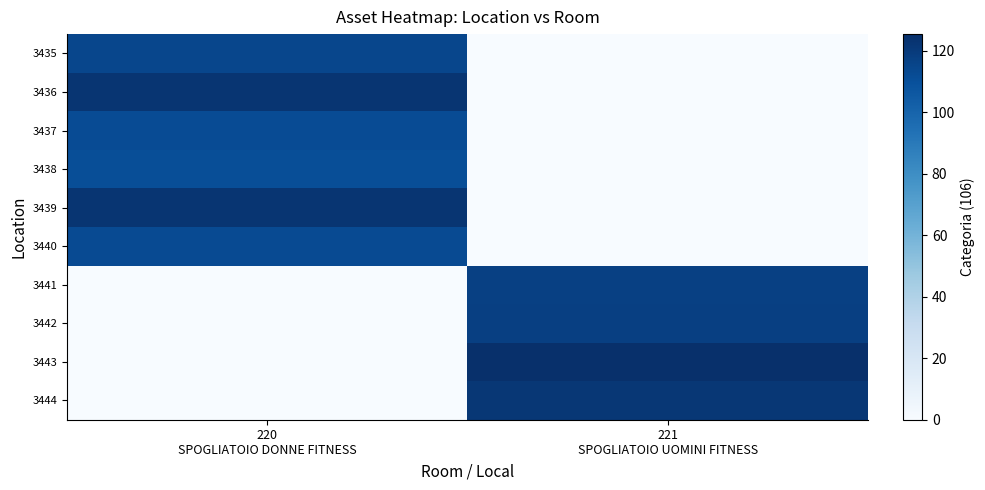

Reading left to right, list all the values displayed in this chart.

3435: 220
SPOGLIATOIO DONNE FITNESS=114.5	221
SPOGLIATOIO UOMINI FITNESS=0.0
3436: 220
SPOGLIATOIO DONNE FITNESS=122.6	221
SPOGLIATOIO UOMINI FITNESS=0.0
3437: 220
SPOGLIATOIO DONNE FITNESS=112.1	221
SPOGLIATOIO UOMINI FITNESS=0.0
3438: 220
SPOGLIATOIO DONNE FITNESS=111.2	221
SPOGLIATOIO UOMINI FITNESS=0.0
3439: 220
SPOGLIATOIO DONNE FITNESS=123.0	221
SPOGLIATOIO UOMINI FITNESS=0.0
3440: 220
SPOGLIATOIO DONNE FITNESS=112.4	221
SPOGLIATOIO UOMINI FITNESS=0.0
3441: 220
SPOGLIATOIO DONNE FITNESS=0.0	221
SPOGLIATOIO UOMINI FITNESS=117.2
3442: 220
SPOGLIATOIO DONNE FITNESS=0.0	221
SPOGLIATOIO UOMINI FITNESS=117.7
3443: 220
SPOGLIATOIO DONNE FITNESS=0.0	221
SPOGLIATOIO UOMINI FITNESS=125.5
3444: 220
SPOGLIATOIO DONNE FITNESS=0.0	221
SPOGLIATOIO UOMINI FITNESS=121.8